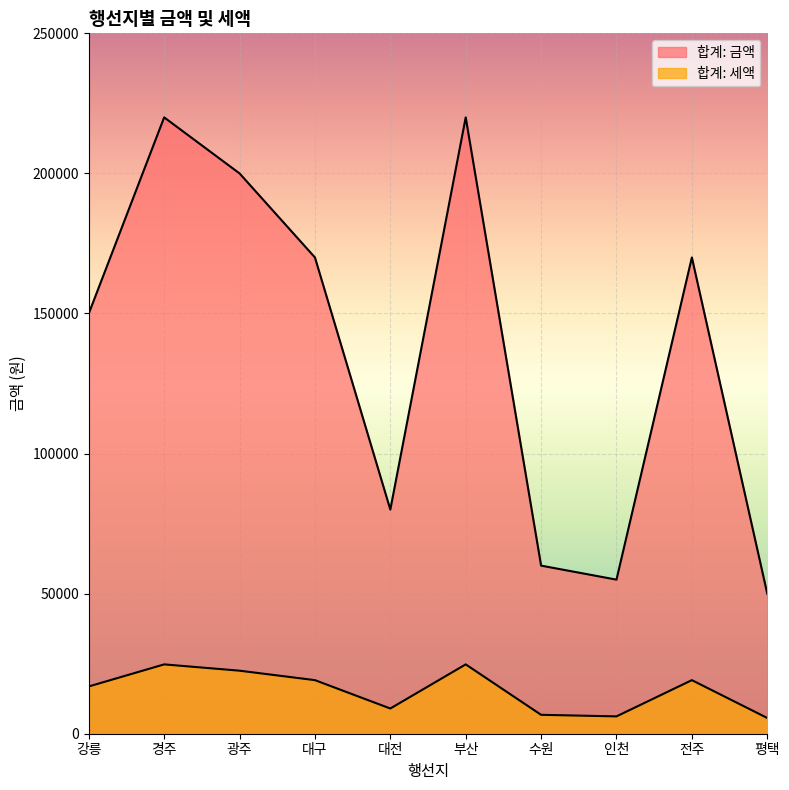

At which category is the sum across all series the highest?

경주